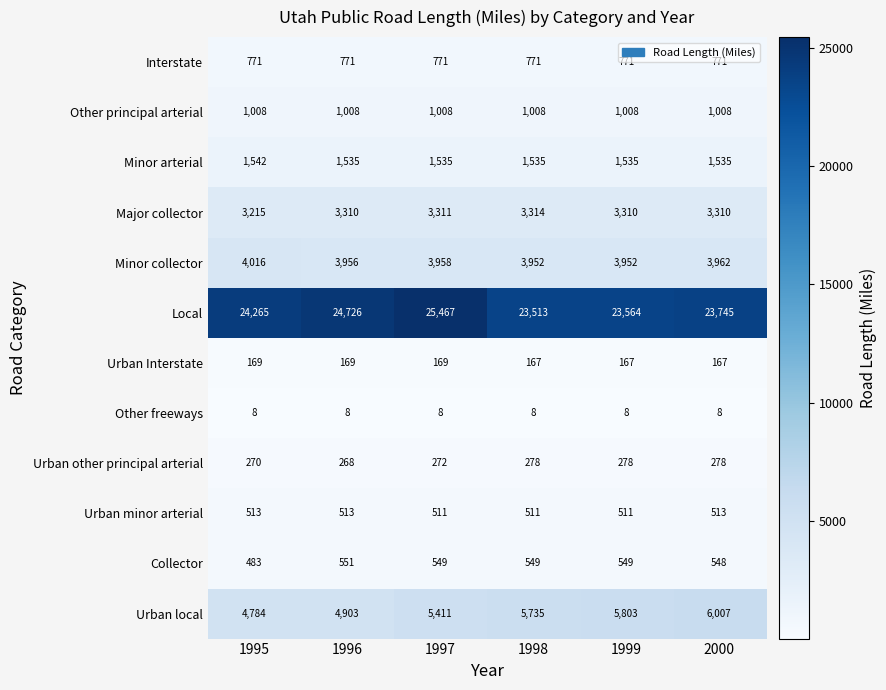

What is the sum of all Other principal arterial values?

6048